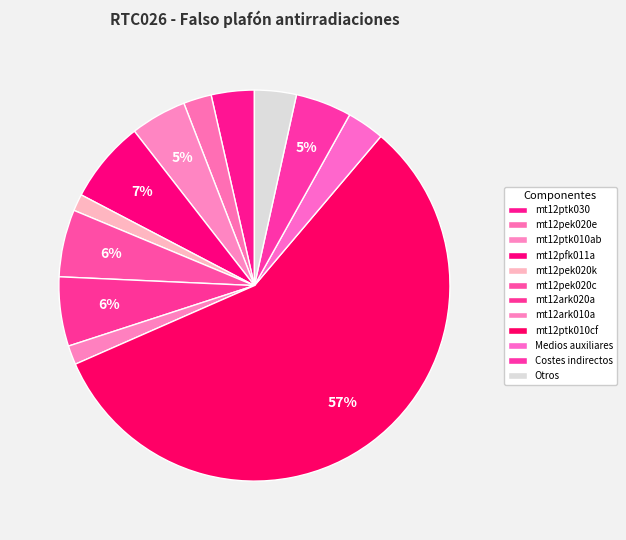

To the nearest percent, what percentage of the pie is mt12ark020a?

6%